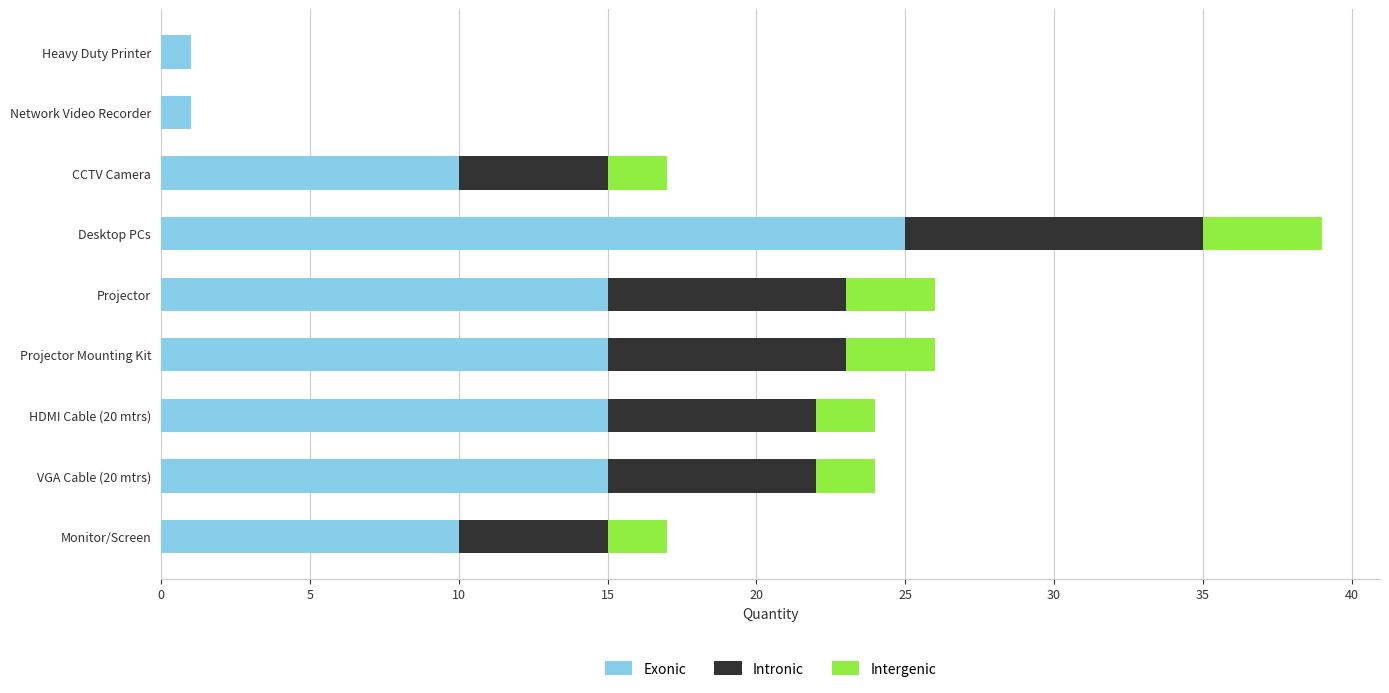

At which category is the sum across all series the highest?

Desktop PCs